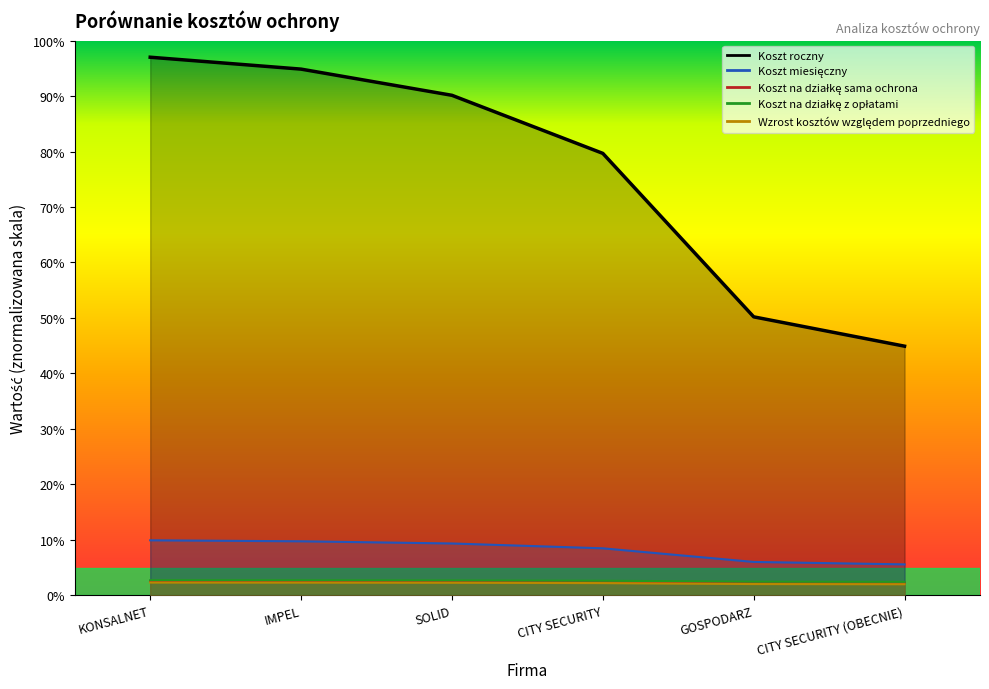

Which series has the largest total across all categories?

Koszt roczny